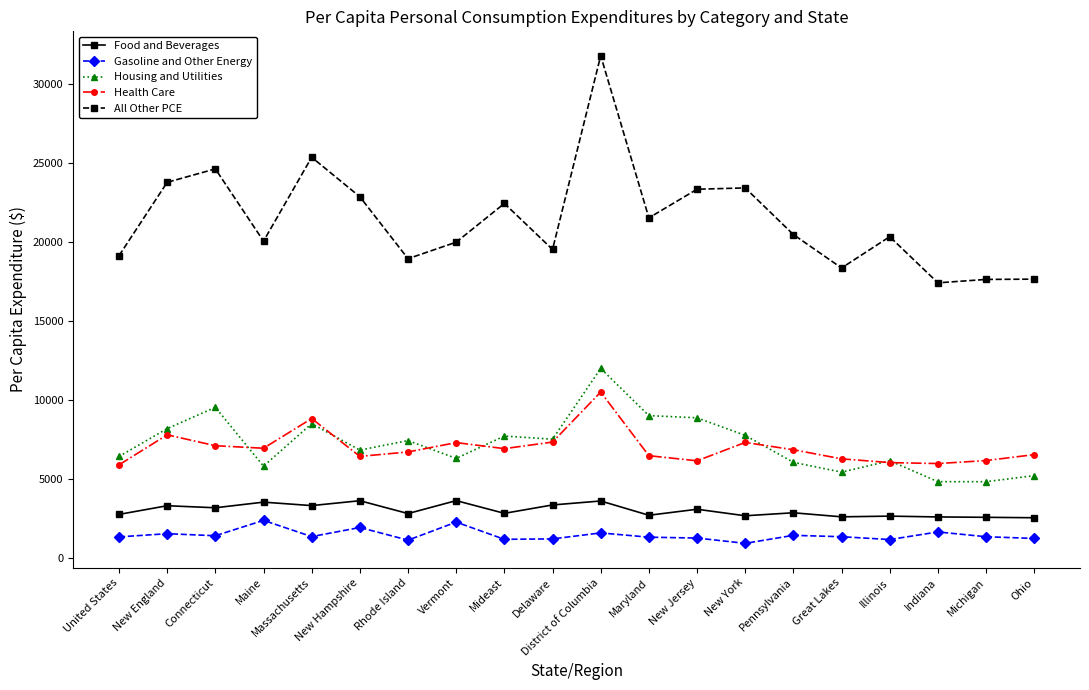

True or false: Gasoline and Other Energy and Food and Beverages intersect in this chart.

False